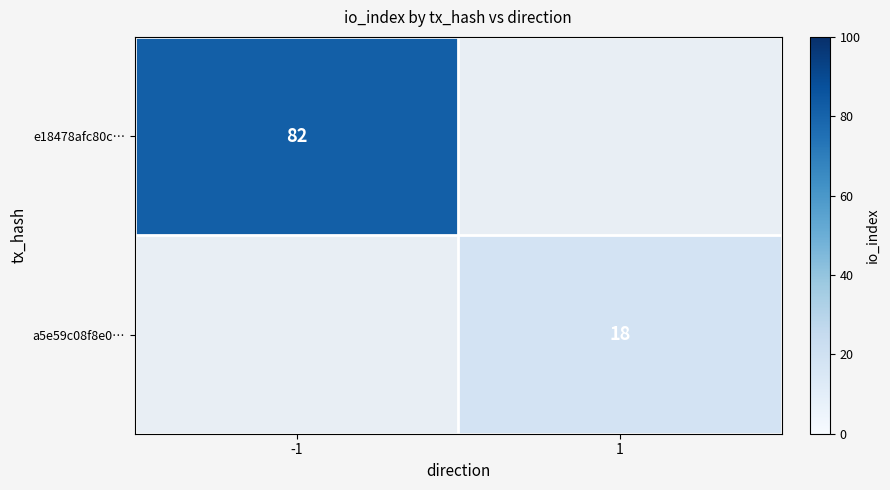

True or false: e18478afc80c… has a value of 82 at -1.

True